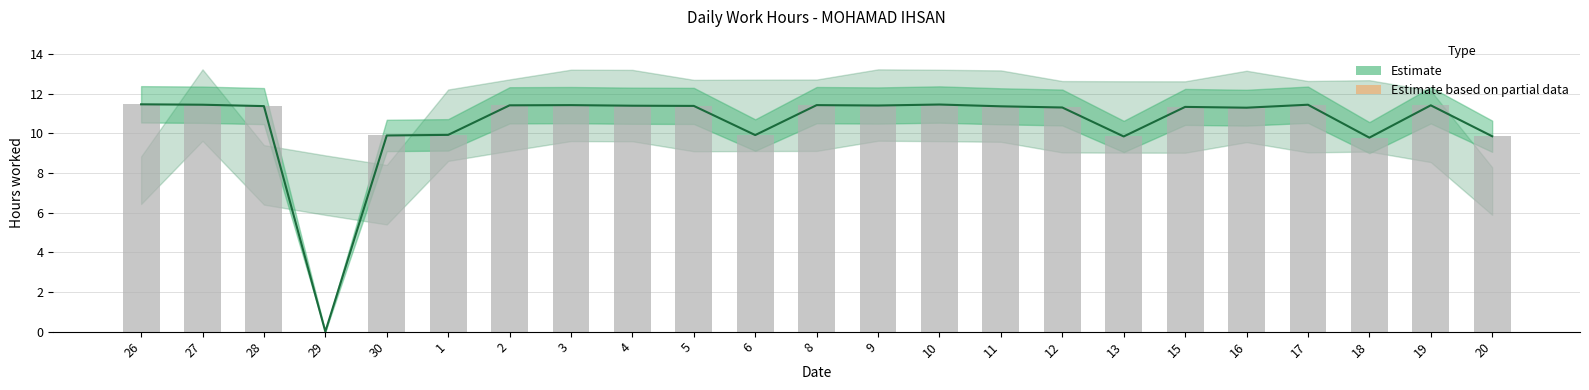

The Daily hours series shows 17.1 at 27. True or false?

False